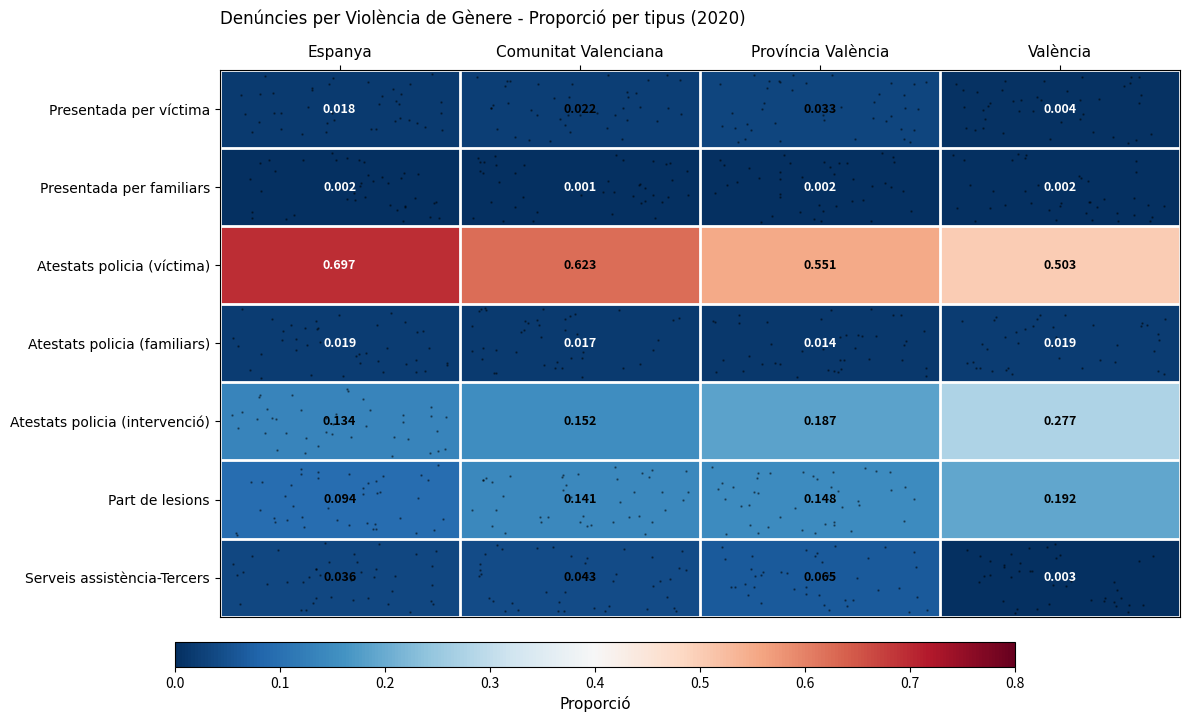

Which series has the largest range (max minus min)?

Atestats policia (víctima)